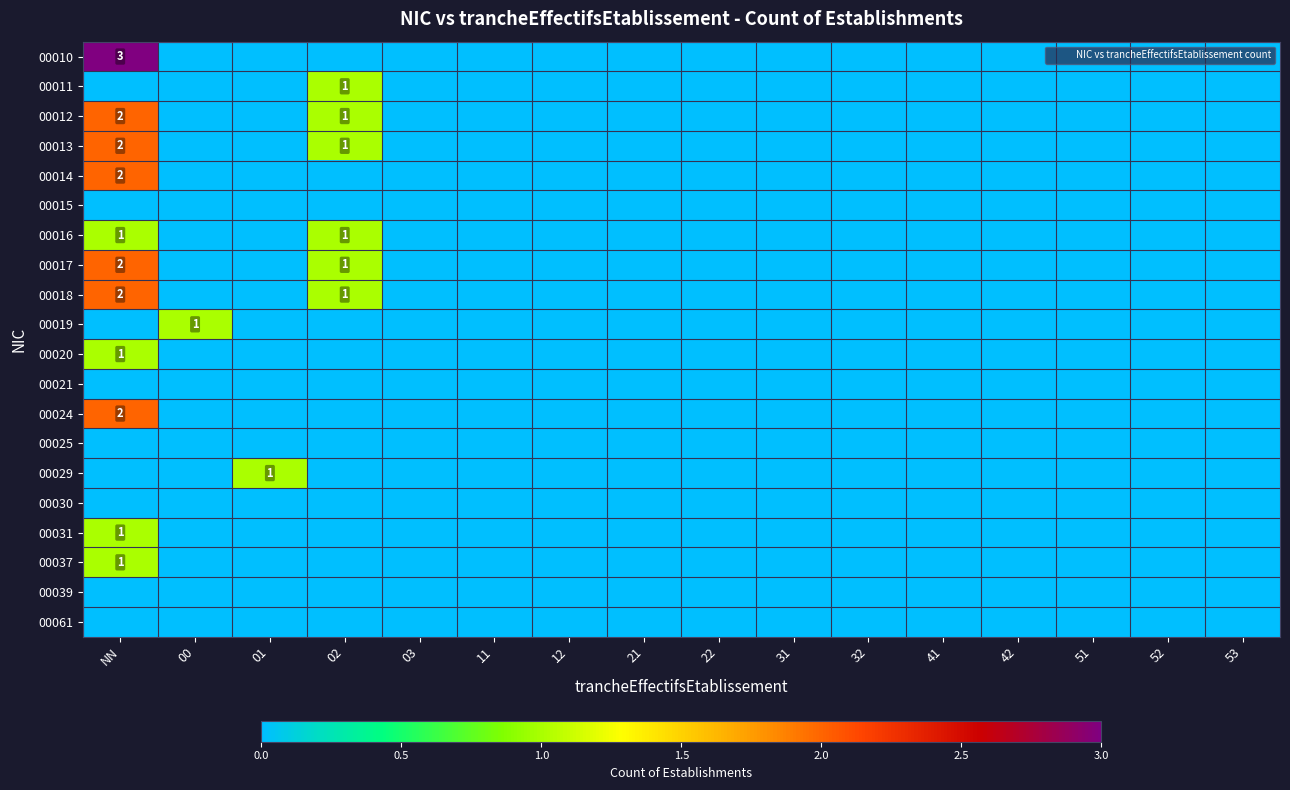

Is the value of 00017 at 52 greater than the value of 00037 at 52?

No